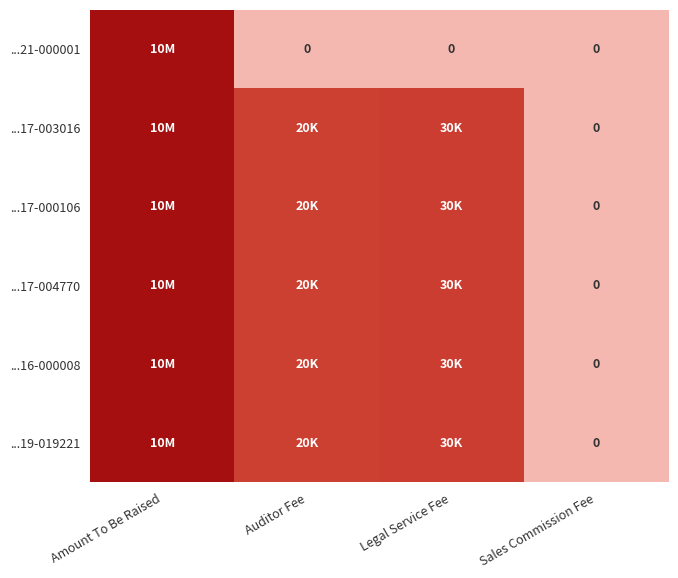

How many data points in ...17-003016 are above 10?

2